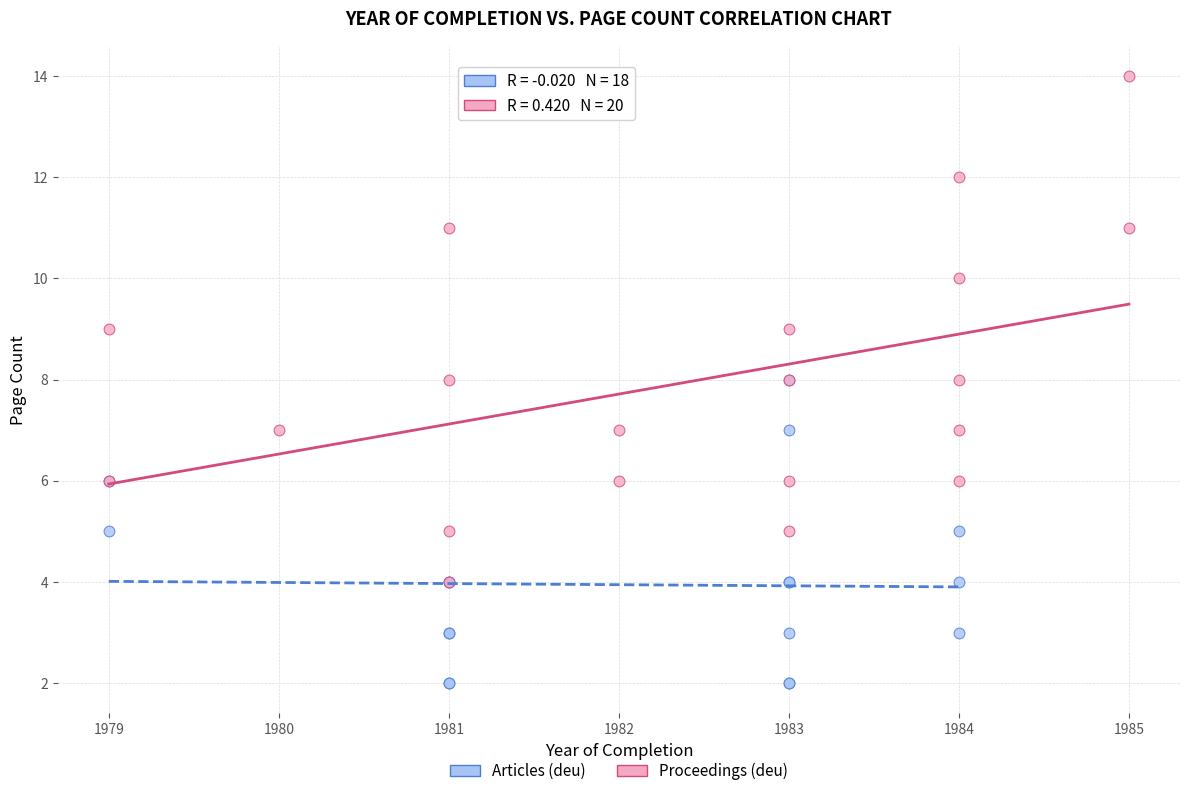

Which series reaches the maximum Y coordinate?

Proceedings (deu)